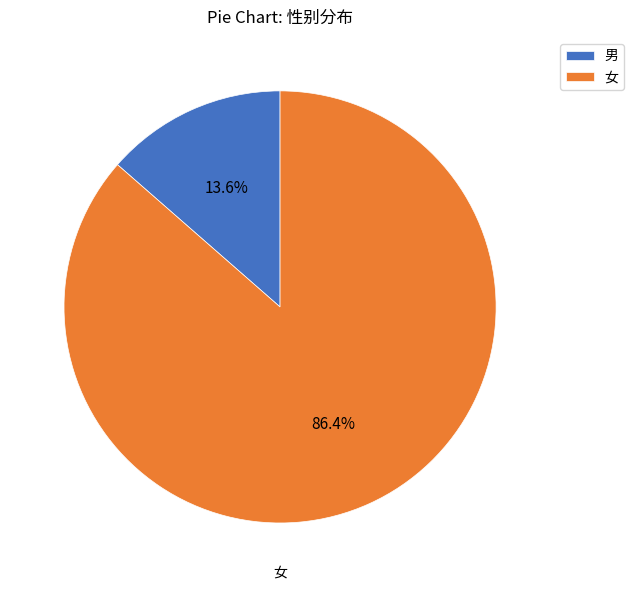

The 男 slice represents 14% of the pie. True or false?

True